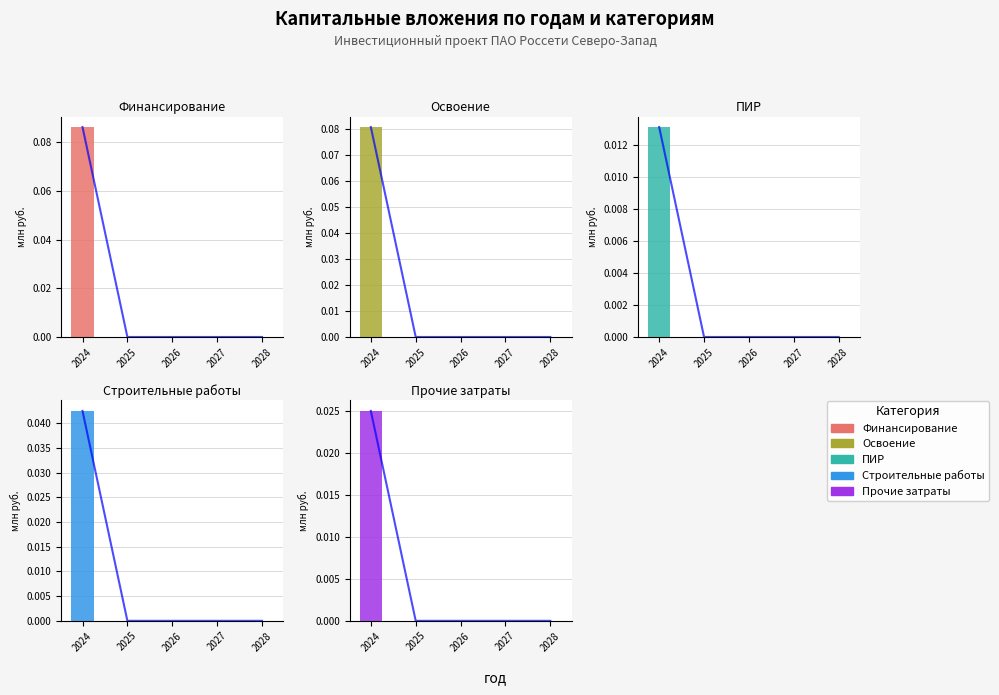

Which category has the highest value in the Строительные работы series?

2024